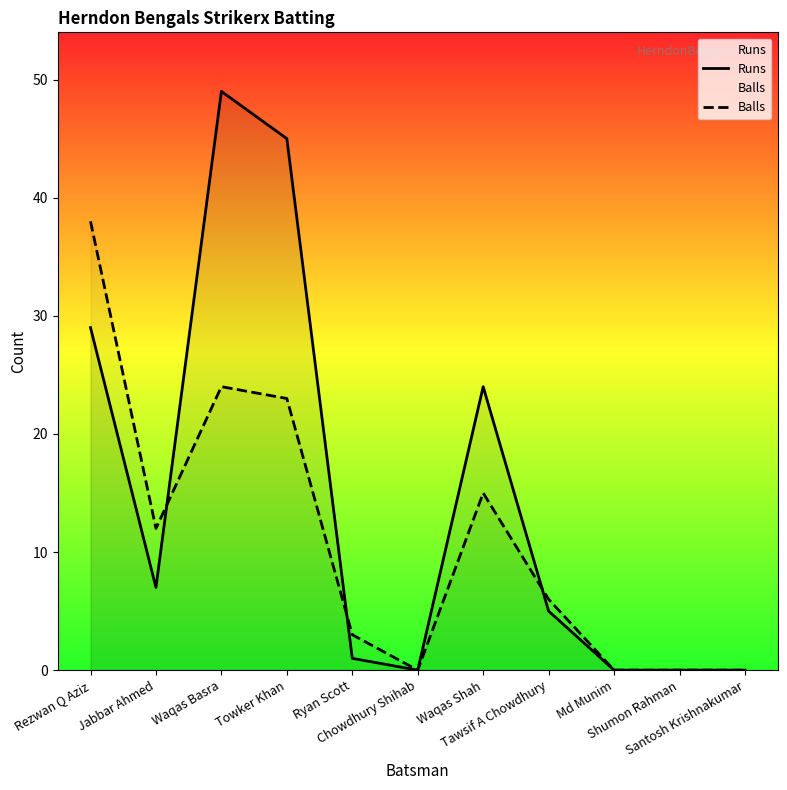

Where does the Runs series first go above 5?

Rezwan Q Aziz